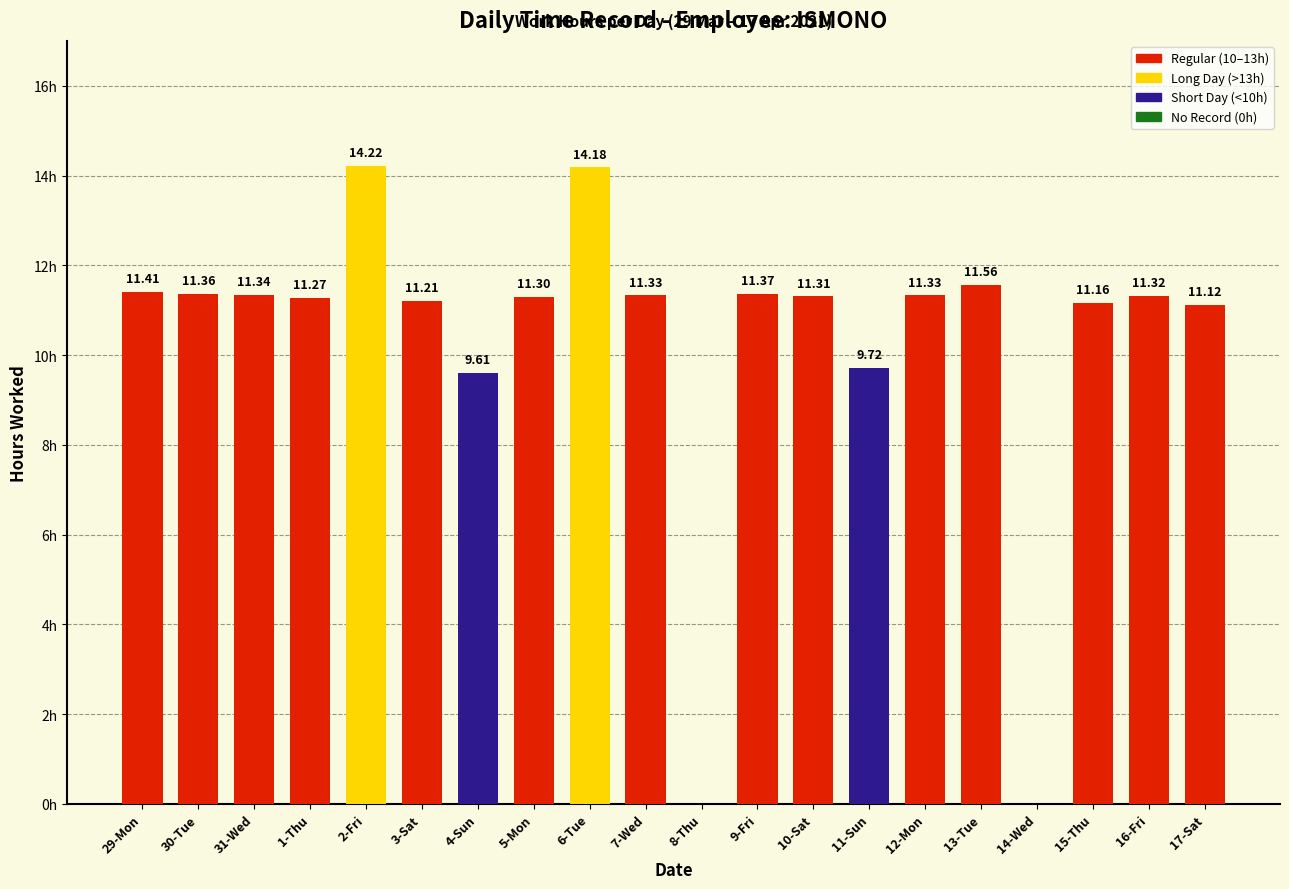

At which label does the data first exceed 11?

29-Mon